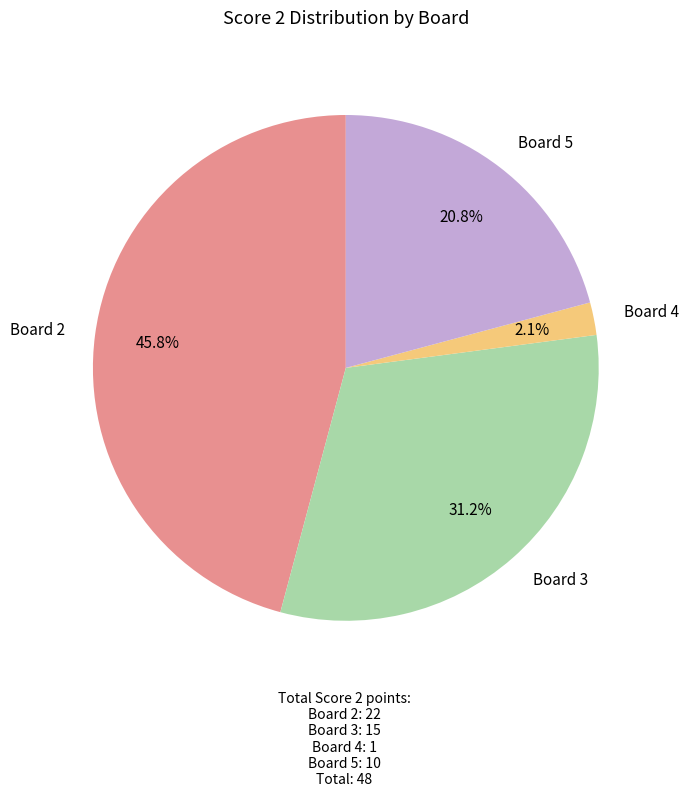

What is the ratio of the value at Board 3 to the value at Board 2?

0.7